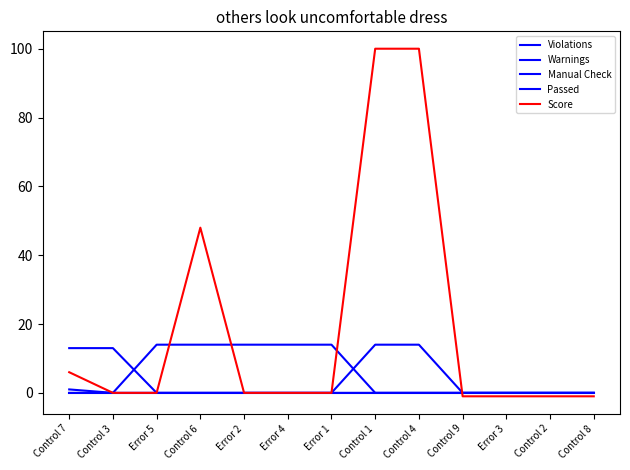

Count the number of categories in the chart.

13